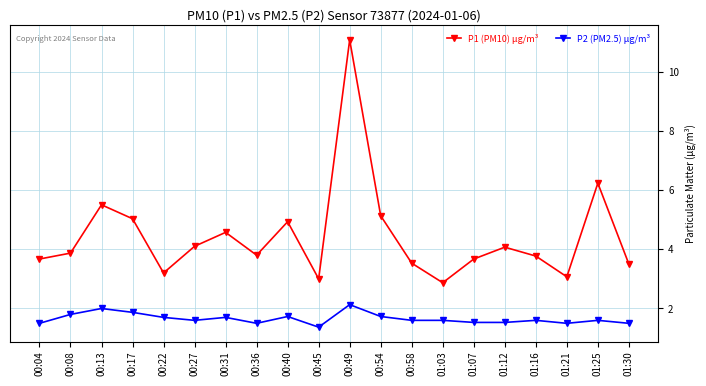

Where is the first local maximum for P1 (PM10) µg/m³?

00:13